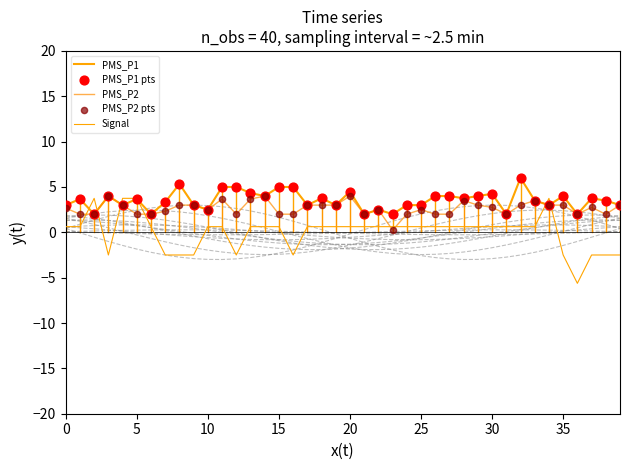

What are all the series names shown in the legend?

PMS_P1, PMS_P2, Signal, PMS_P1 pts, PMS_P2 pts